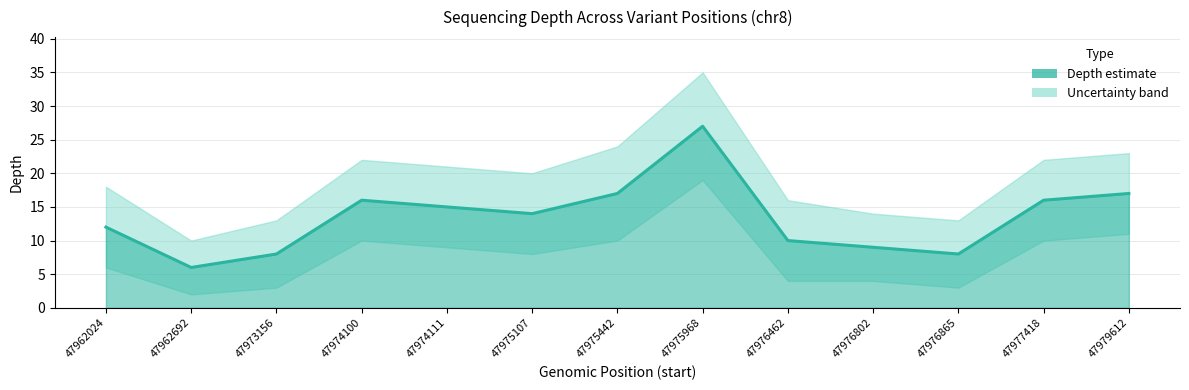

What is the greatest value displayed?

27